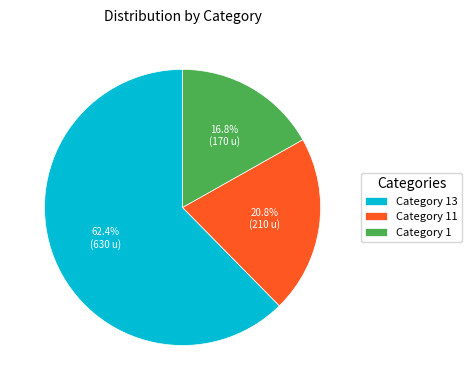

What is the largest slice in the pie chart?

Category 13